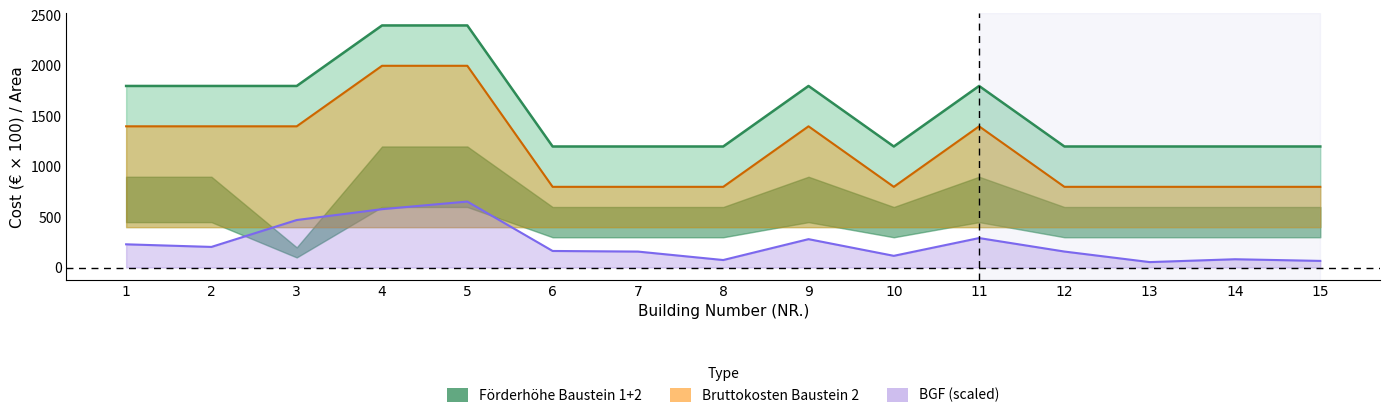

Count the Summe values in the range 800 to 1400.

13